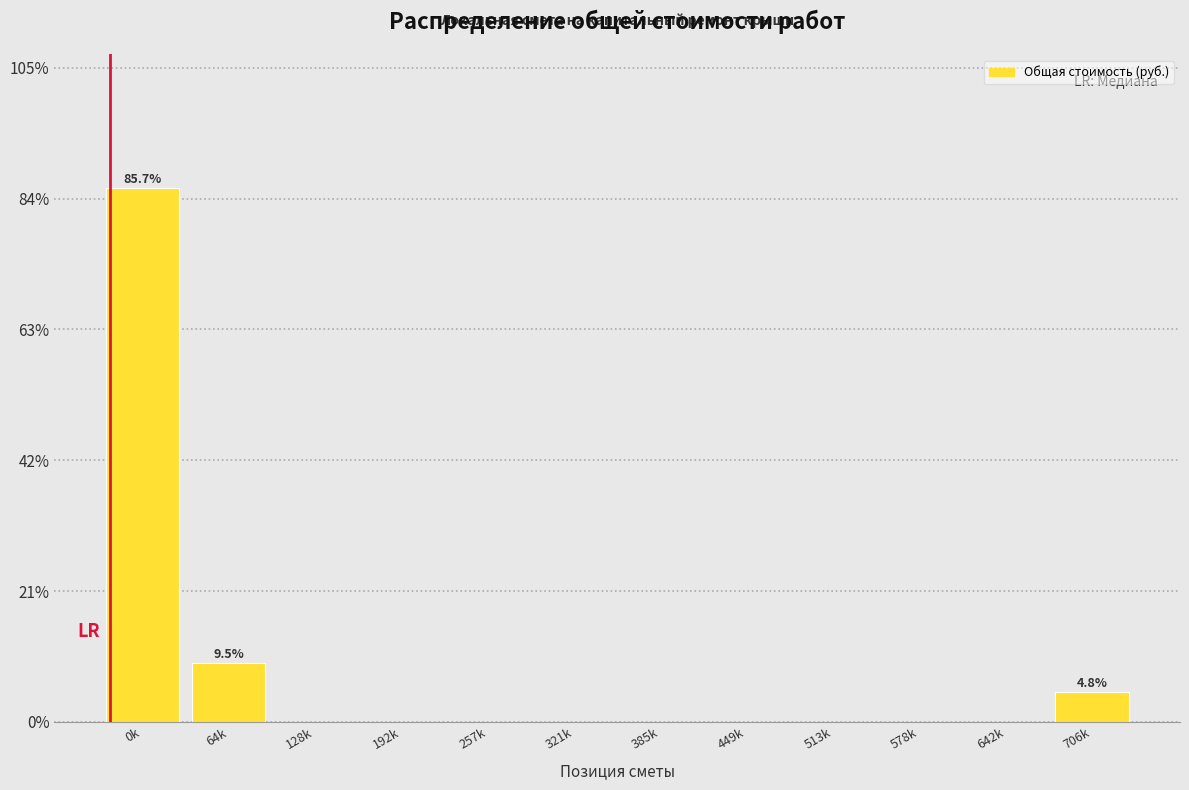

Reading left to right, transcribe all the data shown in this chart.

0k=85.7	64k=9.5	128k=0.0	192k=0.0	257k=0.0	321k=0.0	385k=0.0	449k=0.0	513k=0.0	578k=0.0	642k=0.0	706k=4.8